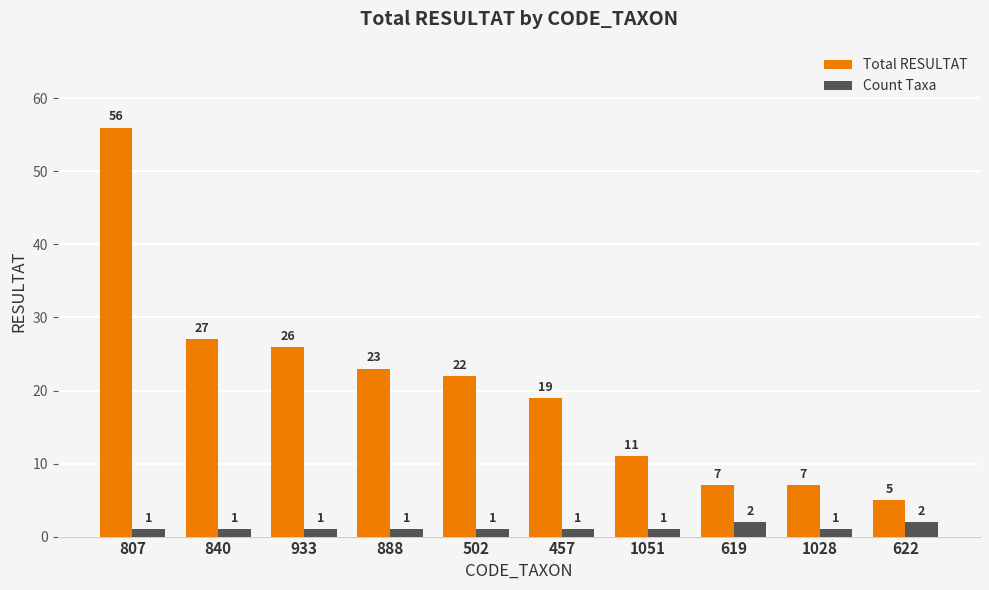

What is the sum of the Count Taxa values at 840 and 619?

3